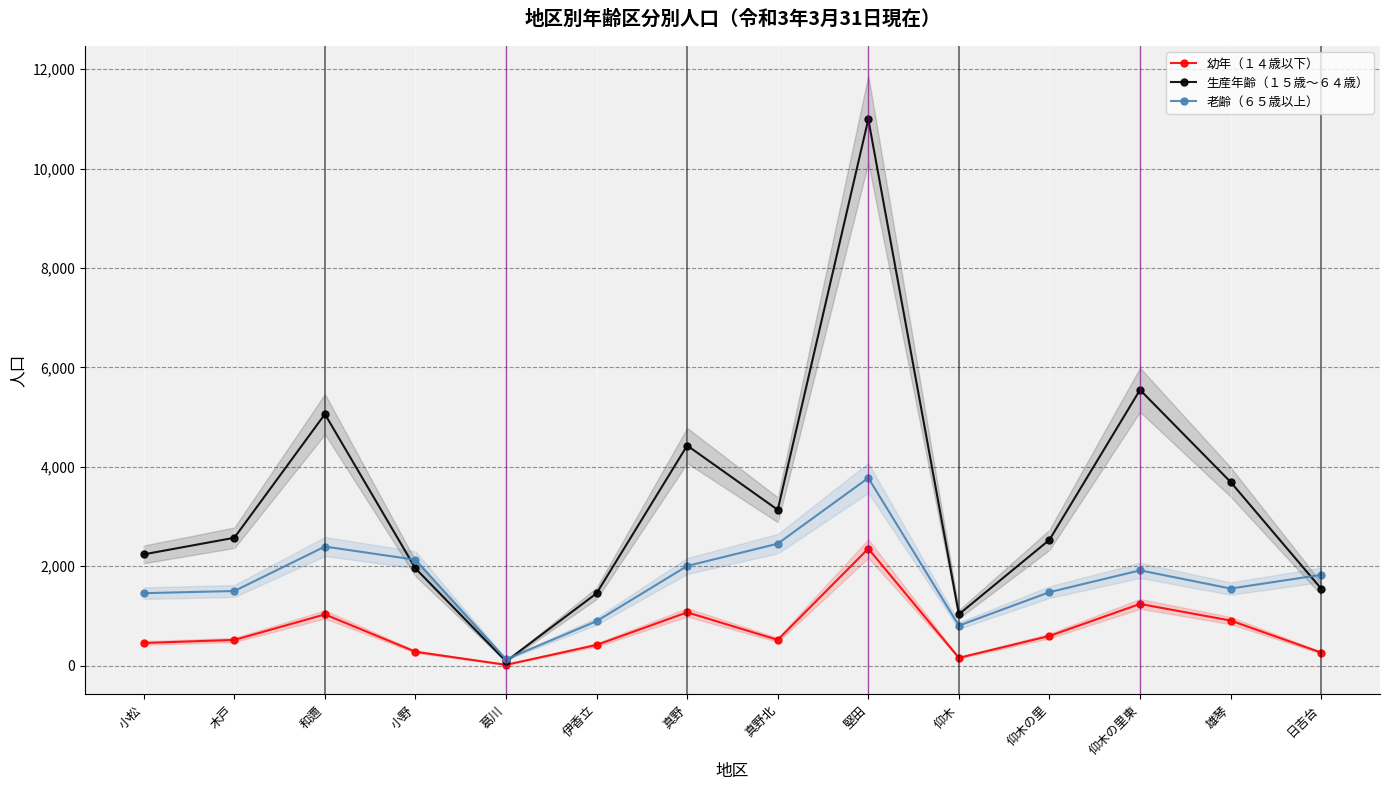

Rank the series at 仰木 from highest to lowest value.

生産年齢（１５歳～６４歳）, 老齢（６５歳以上）, 幼年（１４歳以下）